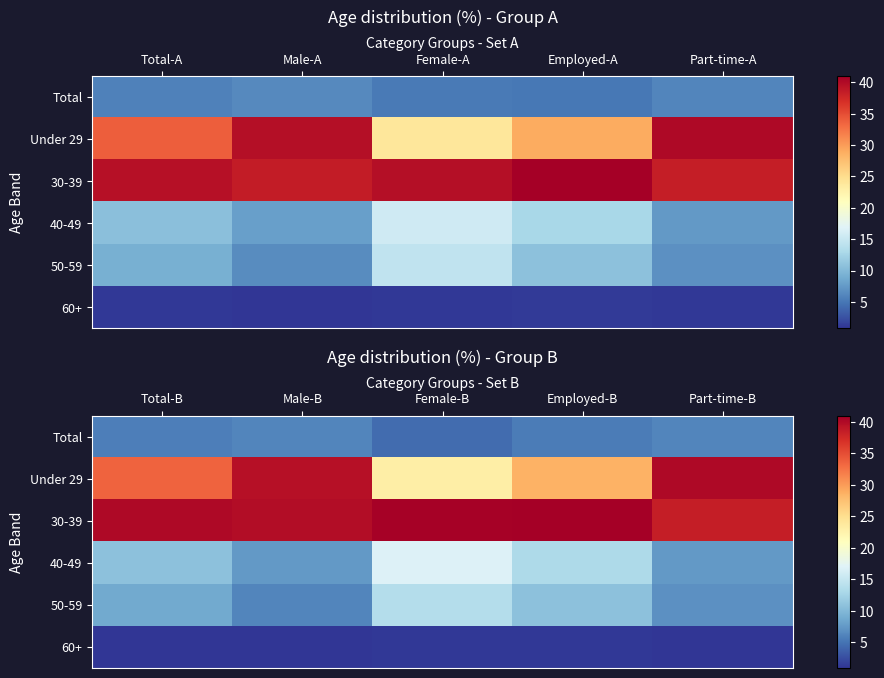

What is the difference between the 60+ values at Employed-B and Total-B?

0.2